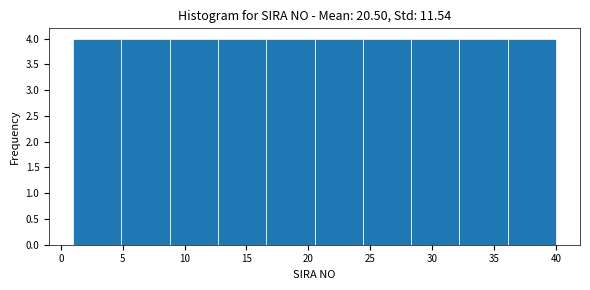

What is the height of the bar covering 36.1 to 40.0 on the x-axis? Neither the bar edges nor the heights are printed on the chart, so give them approximately, as read against the axes.

4